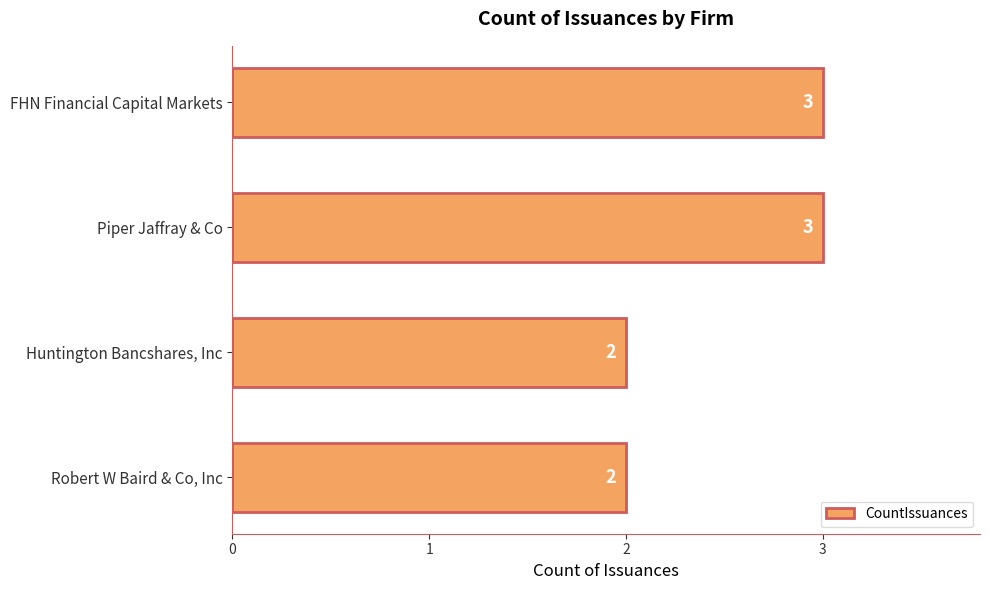

How many values are below 3?

2